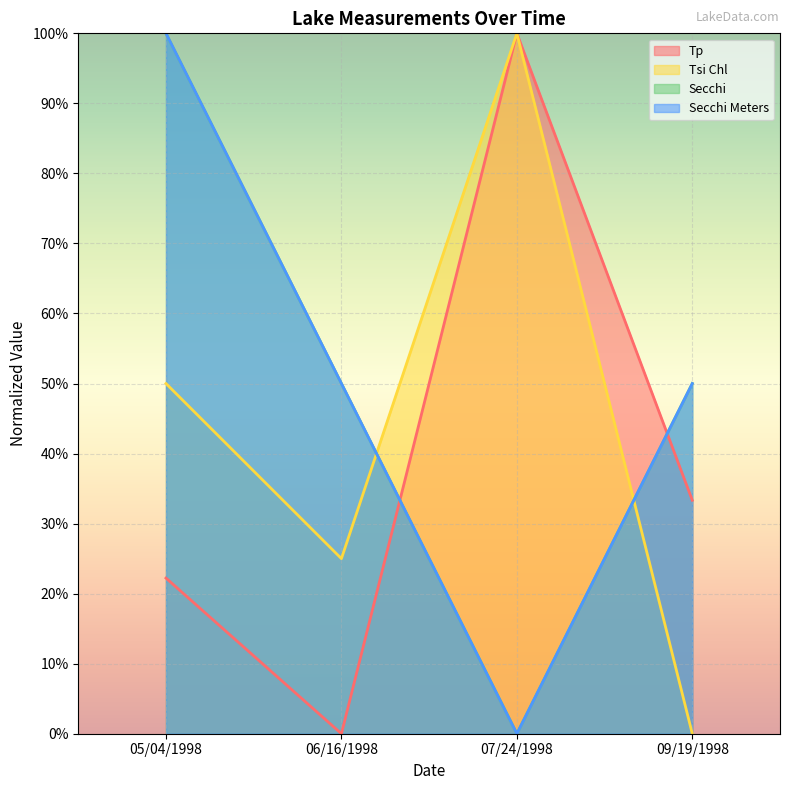

True or false: Tsi Chl has a value of 13.2 at 06/16/1998.

False